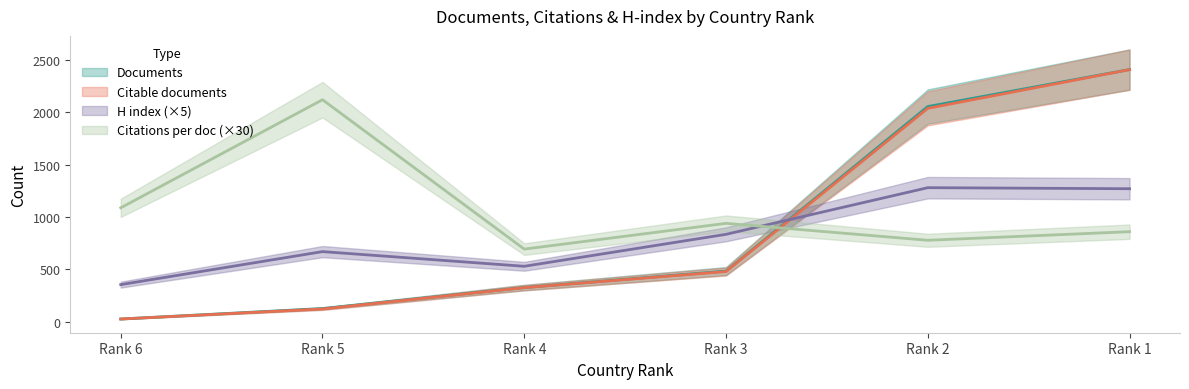

True or false: Citable documents and Documents cross at least once.

False